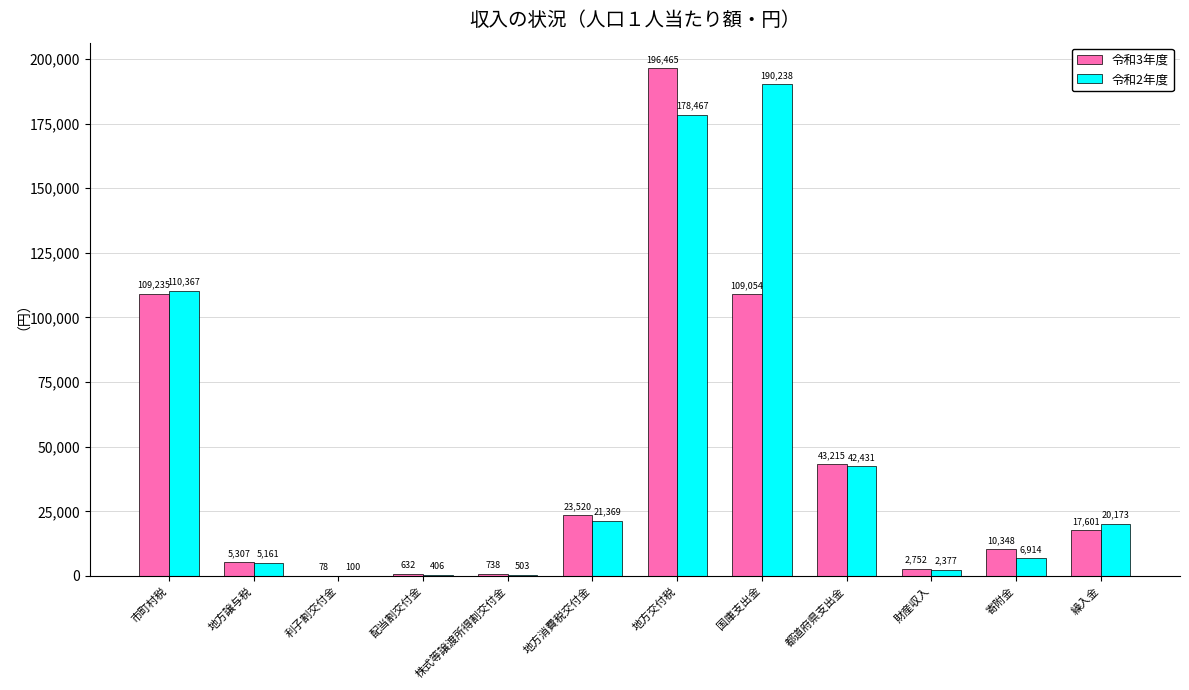

Which label corresponds to the largest value in the chart?

地方交付税